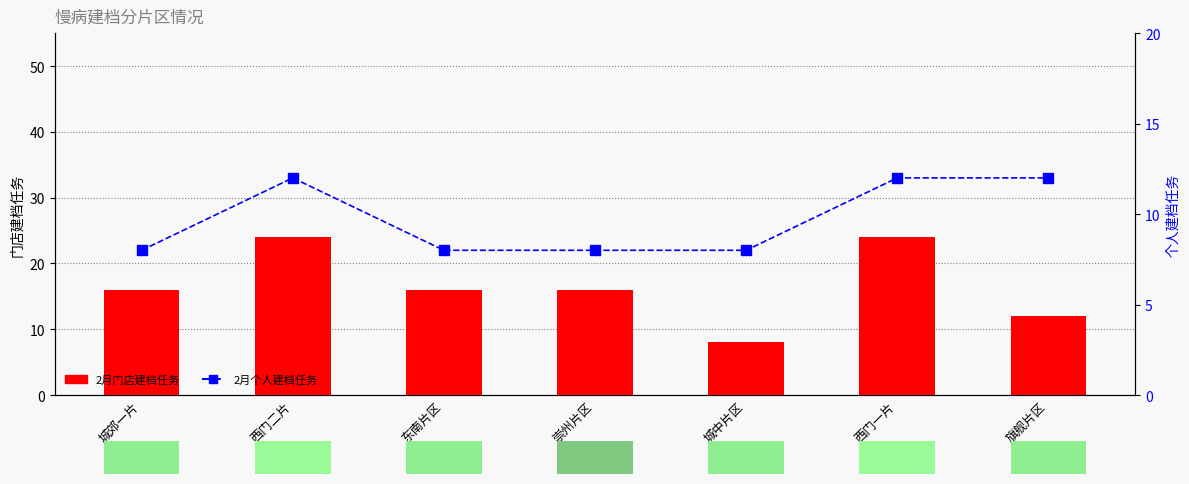

What is the label of the 2nd bar from the left?

西门二片